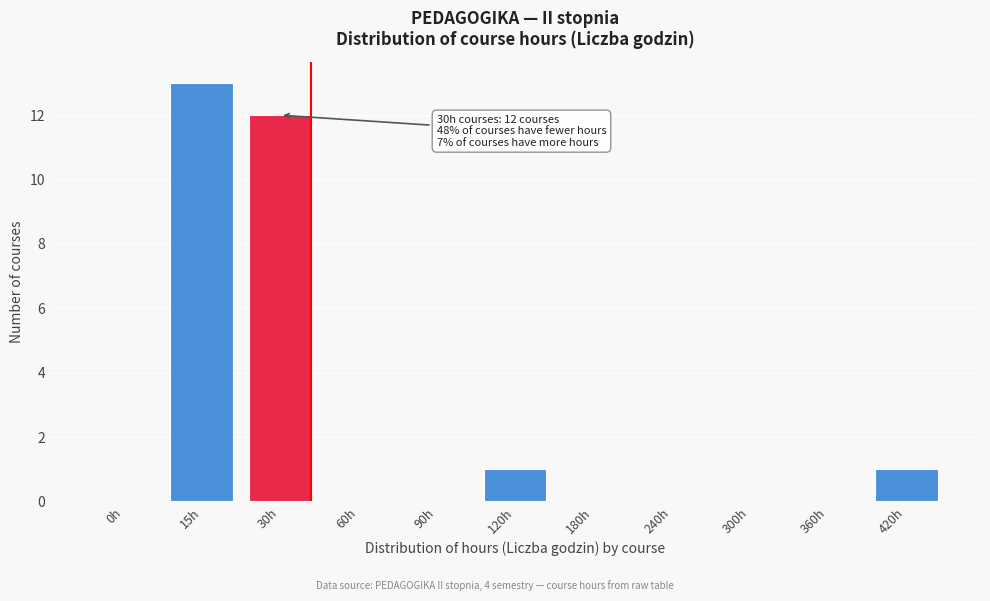

Reading left to right, what are all the values shown in this chart?

0h=0	15h=13	30h=12	60h=0	90h=0	120h=1	180h=0	240h=0	300h=0	360h=0	420h=1